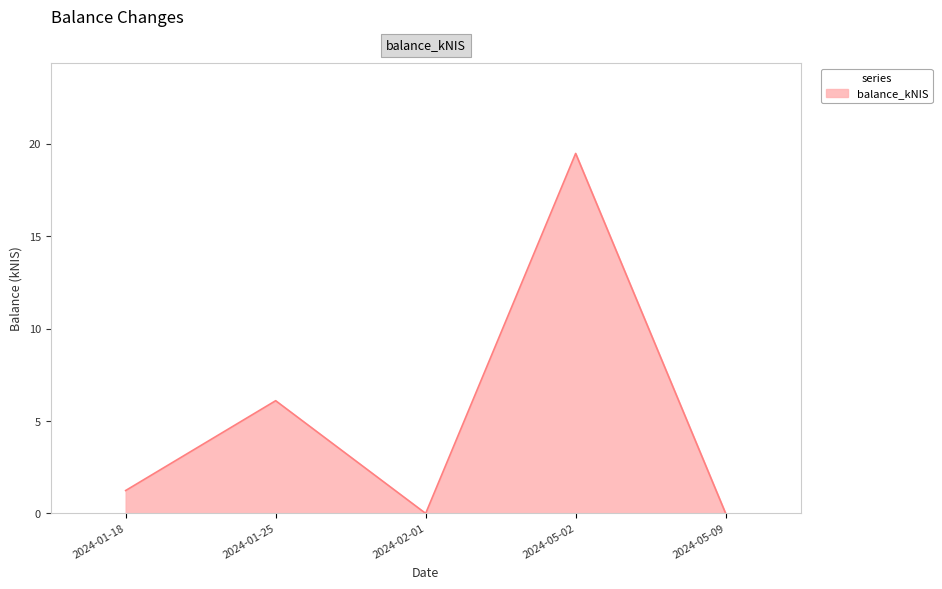

True or false: the data shows 19.5 at 2024-05-02.

True